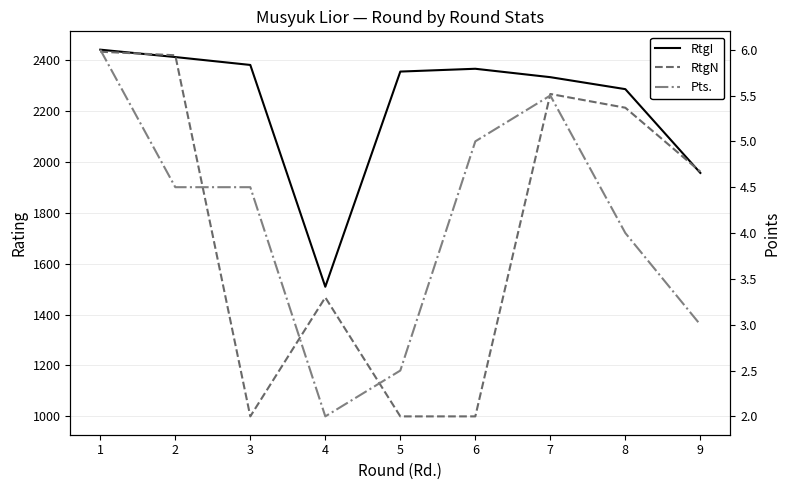

Where is RtgN nearest to the value 1716?

9